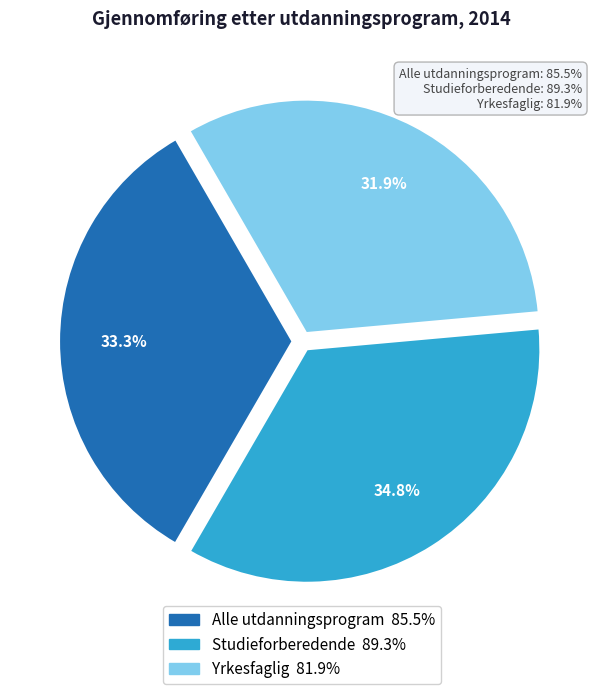

The Alle utdanningsprogram slice represents 33% of the pie. True or false?

True